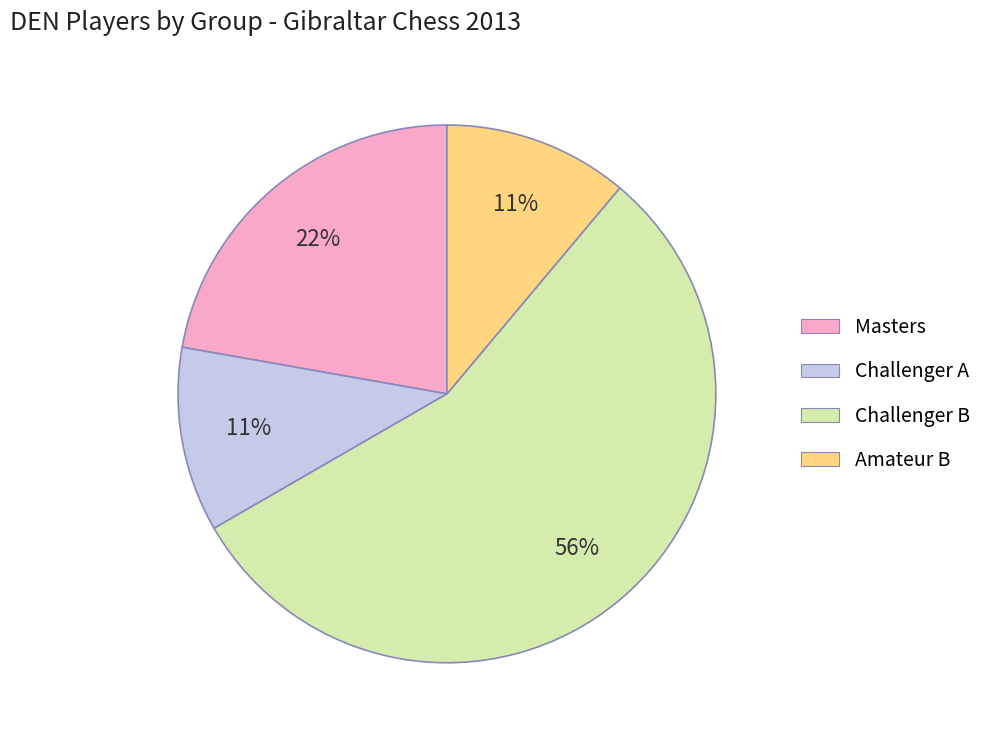

Which category has the biggest portion of the pie?

Challenger B